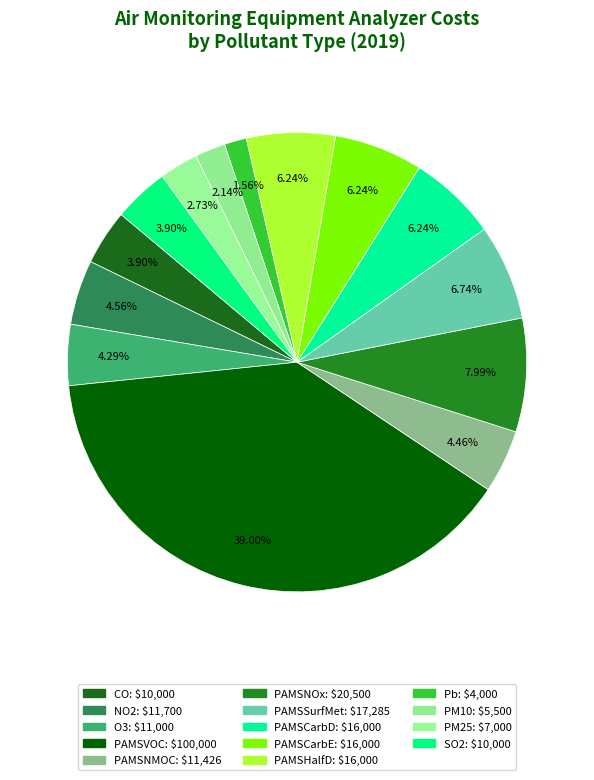

Is PAMSHalfD the majority of the pie?

No